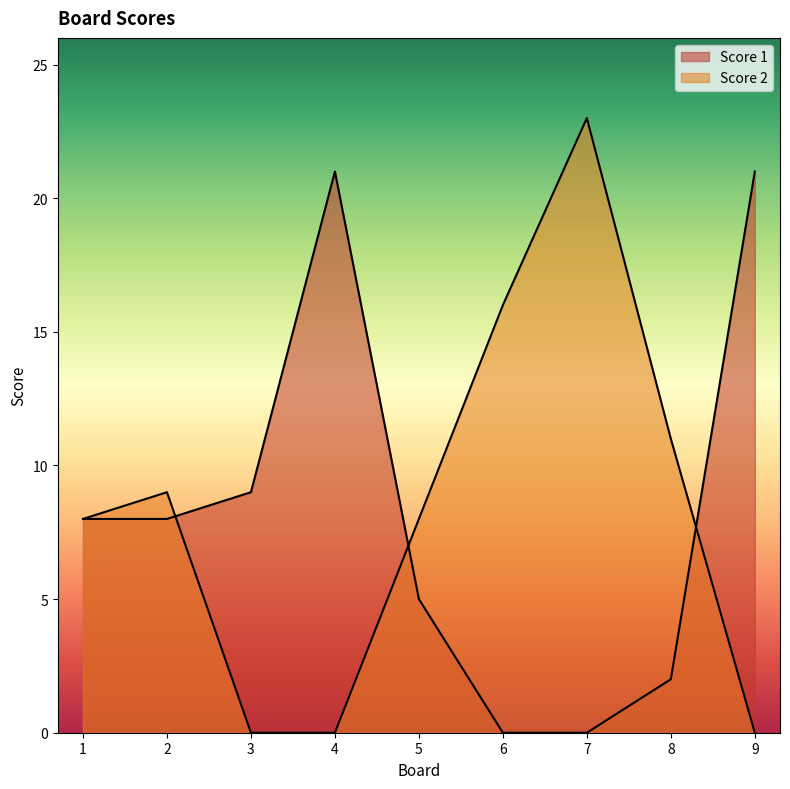

What is the spread (max minus min) of values at 5?

3